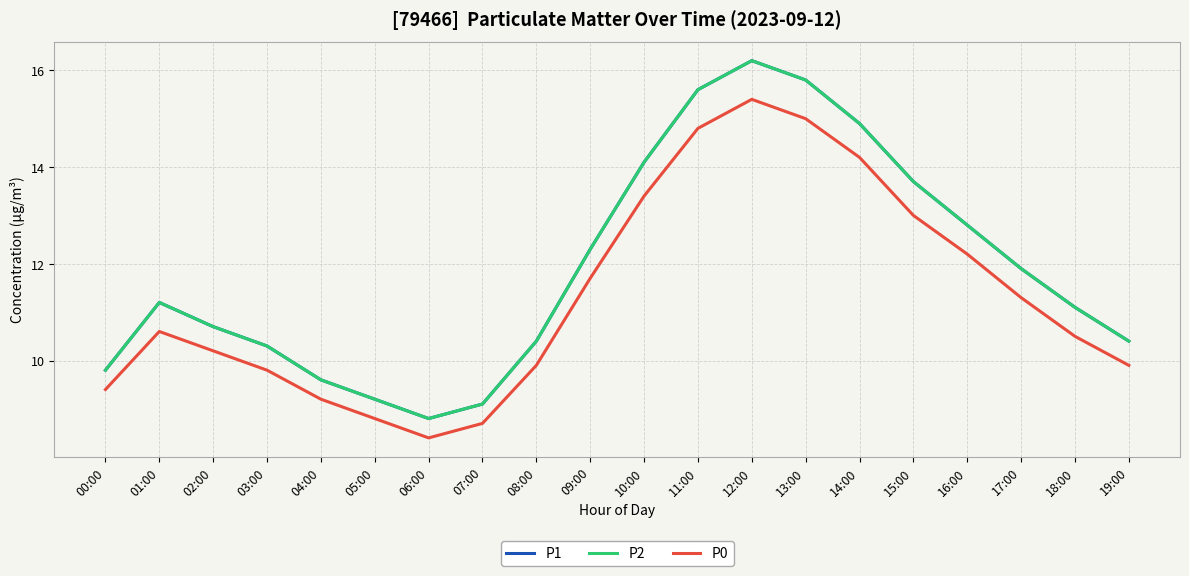

Does the chart display data point markers on the line(s)?

No